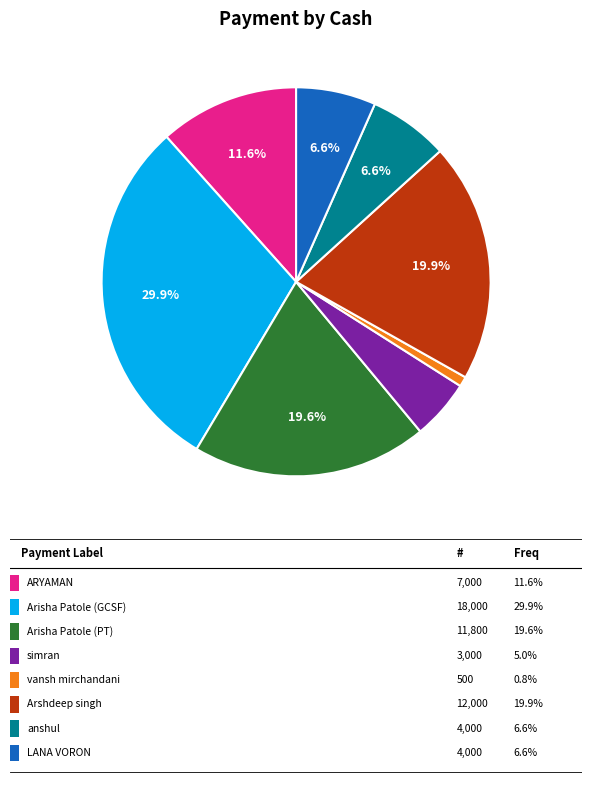

Is there any slice that represents more than half of the pie?

No